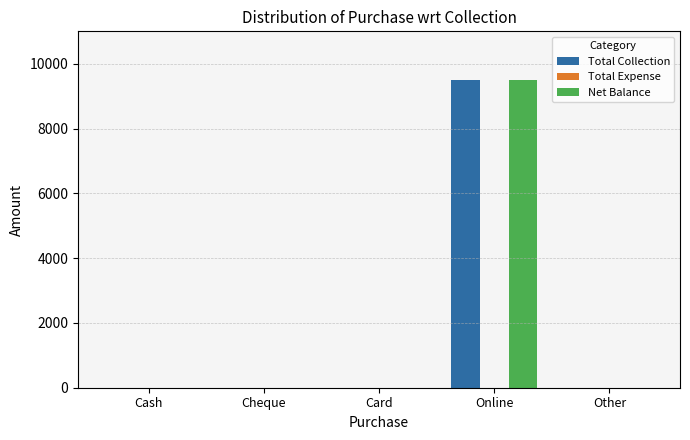

At which category is the sum across all series the highest?

Online